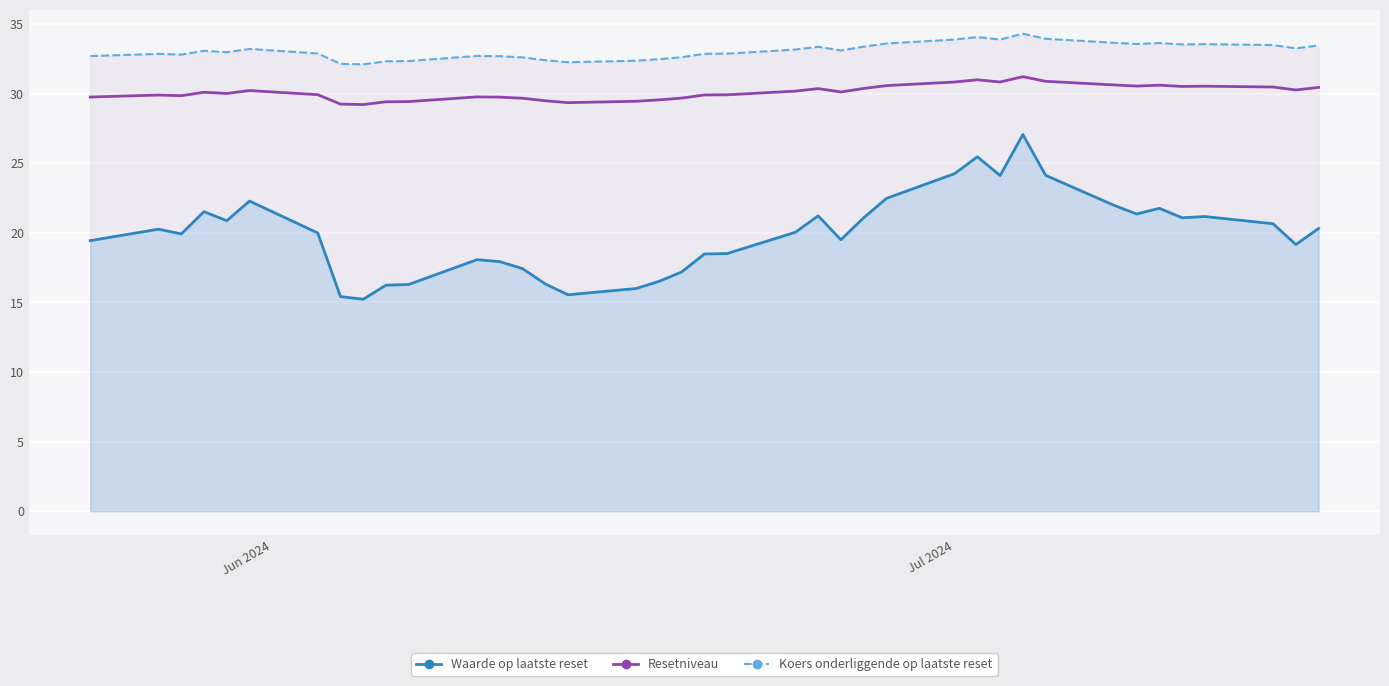

Reading left to right, list all the values displayed in this chart.

Waarde op laatste reset: 19.4	20.3	19.9	21.5	20.9	22.3	20.0	15.4	15.2	16.2	16.3	18.1	17.9	17.4	16.3	15.6	16.0	16.5	17.2	18.5	18.5	20.0	21.2	19.5	21.1	22.5	24.2	25.5	24.1	27.1	24.1	22.0	21.4	21.8	21.1	21.2	20.6	19.2	20.3
Resetniveau: 29.8	29.9	29.8	30.1	30.0	30.2	29.9	29.2	29.2	29.4	29.4	29.8	29.7	29.7	29.5	29.3	29.4	29.5	29.7	29.9	29.9	30.2	30.4	30.1	30.4	30.6	30.8	31.0	30.8	31.2	30.9	30.6	30.5	30.6	30.5	30.5	30.5	30.3	30.4
Koers onderliggende op laatste reset: 32.7	32.9	32.8	33.1	33.0	33.2	32.9	32.1	32.1	32.3	32.3	32.7	32.7	32.6	32.4	32.2	32.4	32.5	32.6	32.9	32.9	33.2	33.4	33.1	33.4	33.6	33.9	34.1	33.9	34.3	33.9	33.6	33.6	33.6	33.5	33.5	33.5	33.2	33.5